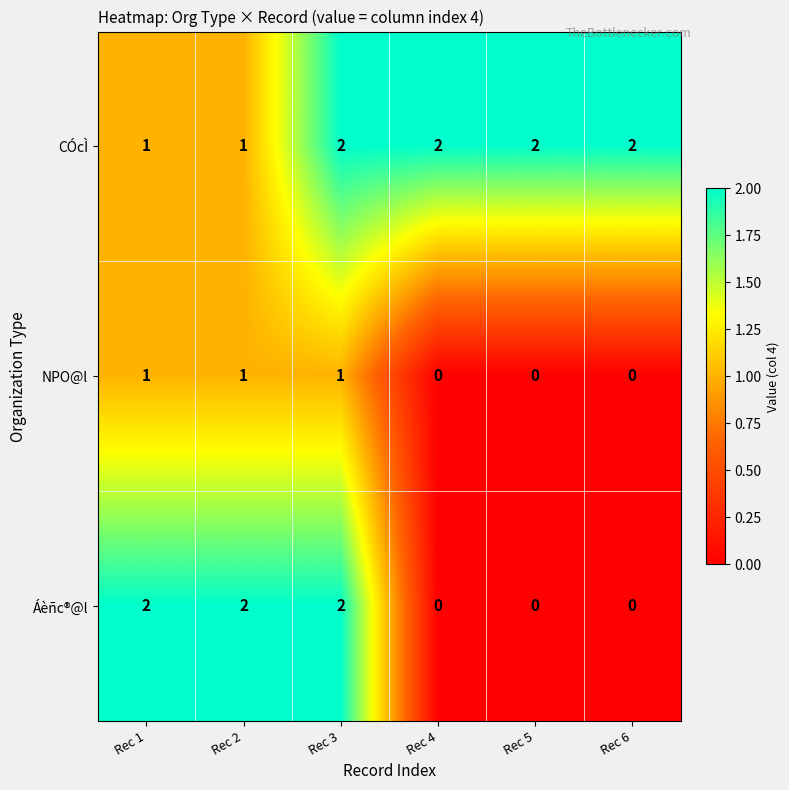

Which series has the largest total across all categories?

CÓcÌ